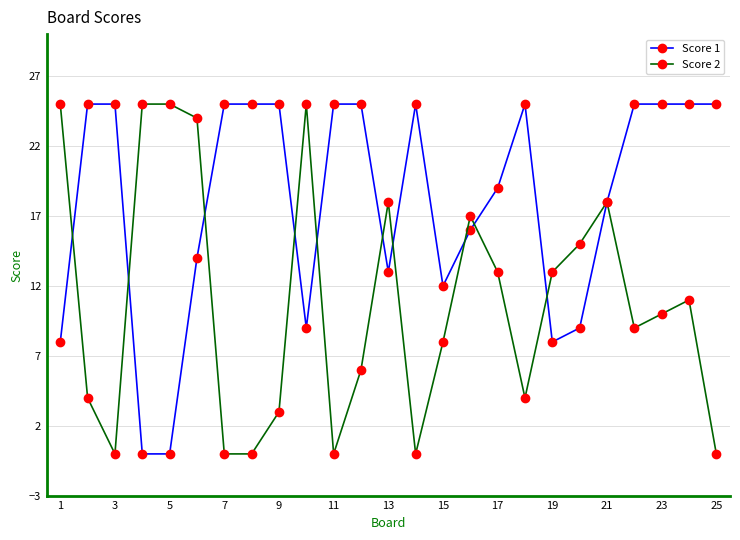

What are all the series names shown in the legend?

Score 1, Score 2